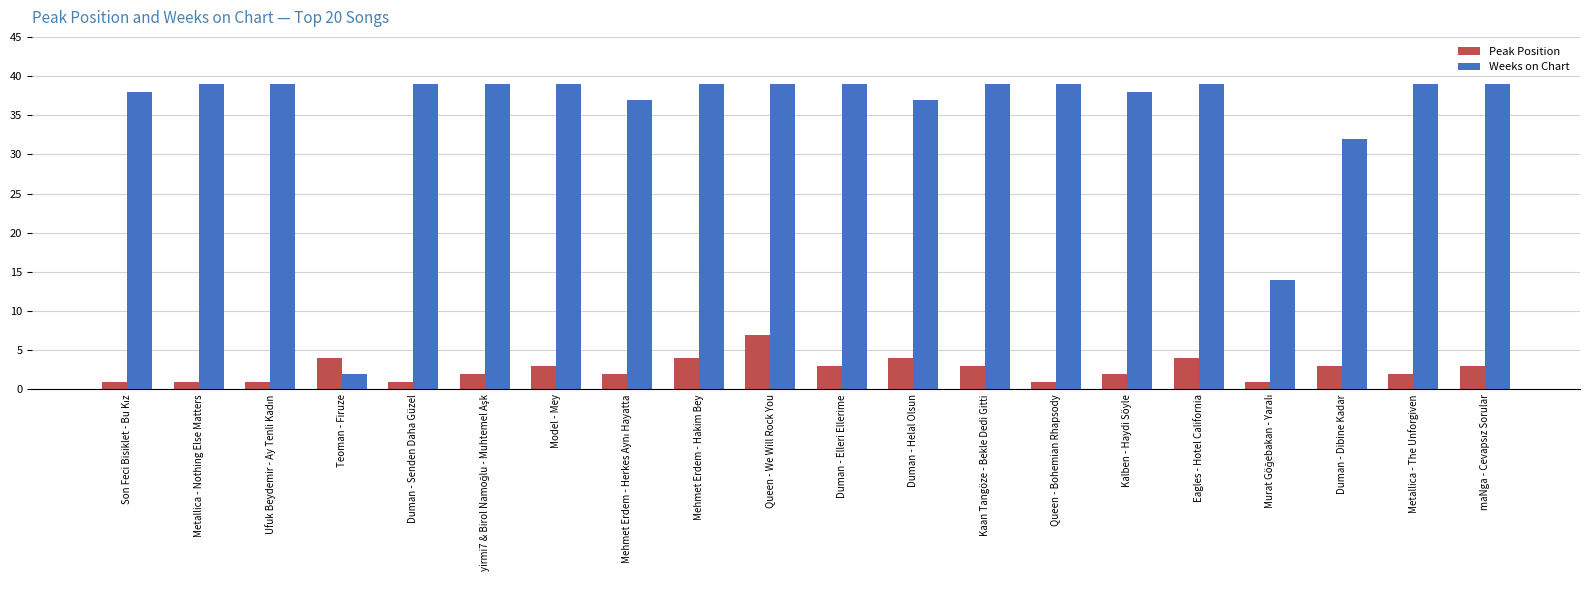

What is the difference between the highest and lowest values at Kaan Tangöze - Bekle Dedi Gitti?

36